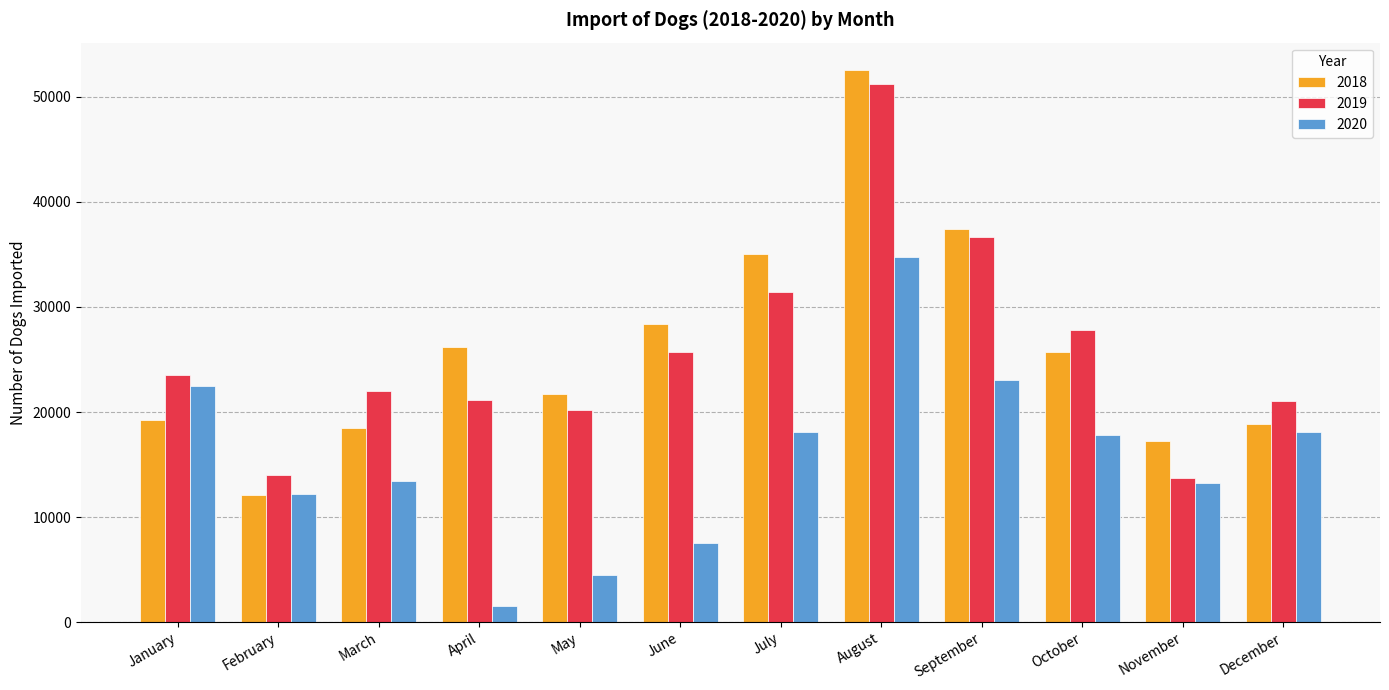

Which series changed the most between August and November?

2019